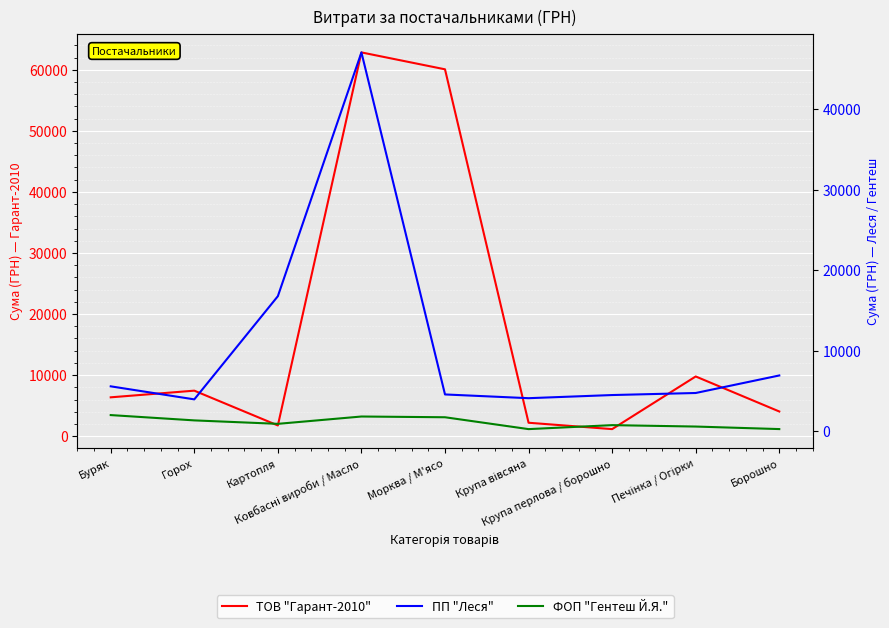

Reading right to left, what are all the values shown in this chart?

ТОВ "Гарант-2010": Борошно=4050.0	Печінка / Огірки=9782.5	Крупа перлова / борошно=1163.2	Крупа вівсяна=2206.4	Морква / М'ясо=60067.5	Ковбасні вироби / Масло=62833.2	Картопля=1763.7	Горох=7458.3	Буряк=6368.1
ПП "Леся": Борошно=6904.5	Печінка / Огірки=4725.1	Крупа перлова / борошно=4470.6	Крупа вівсяна=4080.0	Морква / М'ясо=4545.0	Ковбасні вироби / Масло=47062.2	Картопля=16759.3	Горох=3933.0	Буряк=5553.2
ФОП "Гентеш Й.Я.": Борошно=240.0	Печінка / Огірки=554.0	Крупа перлова / борошно=730.0	Крупа вівсяна=235.2	Морква / М'ясо=1710.0	Ковбасні вироби / Масло=1802.0	Картопля=891.0	Горох=1320.0	Буряк=1980.0